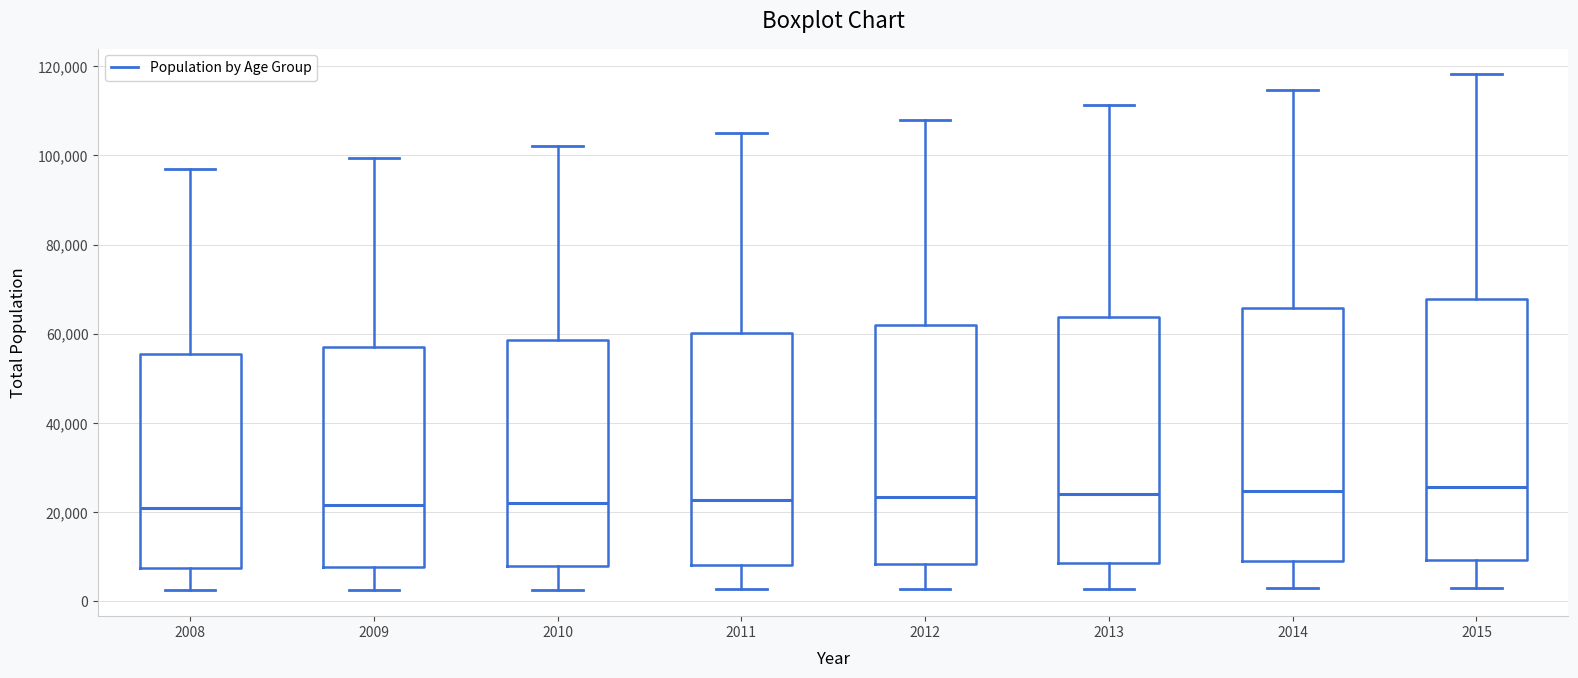

Reading left to right, transcribe this box plot: for each box, give where its median line is, the range the box spans, and where its two whiskers end, as read against the y-axis. The values are not printed on the chart, so give them approximately, as read against the axis.

2008: median 20000, box 8000 to 56000, whiskers 2000 to 96000
2009: median 22000, box 8000 to 56000, whiskers 2000 to 100000
2010: median 22000, box 8000 to 58000, whiskers 2000 to 102000
2011: median 22000, box 8000 to 60000, whiskers 2000 to 104000
2012: median 24000, box 8000 to 62000, whiskers 2000 to 108000
2013: median 24000, box 8000 to 64000, whiskers 2000 to 112000
2014: median 24000, box 8000 to 66000, whiskers 2000 to 114000
2015: median 26000, box 10000 to 68000, whiskers 4000 to 118000